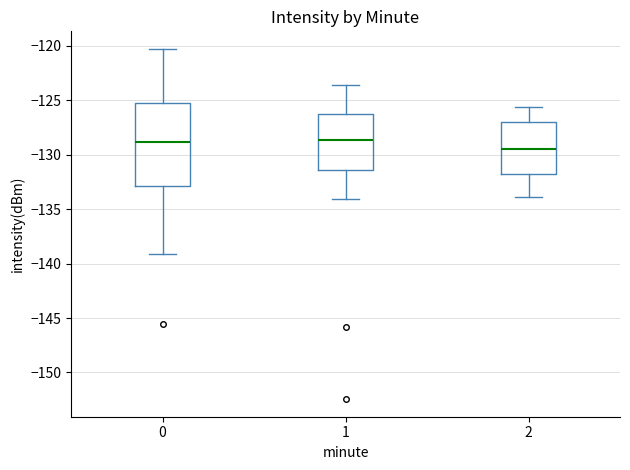

Where is the lower edge of the box at x = 1 on the y-axis? The values are not printed on the chart, so give them approximately, as read against the axis.

-131.5